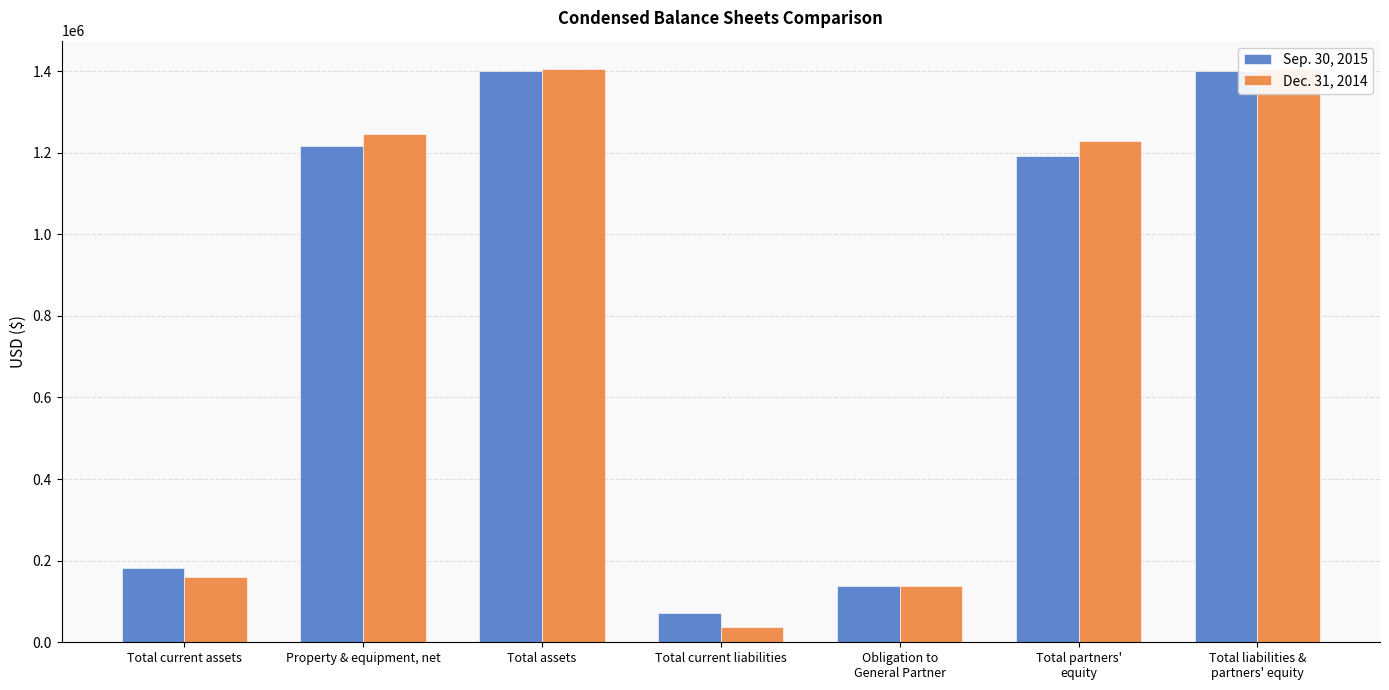

How many bars are there in total?

14